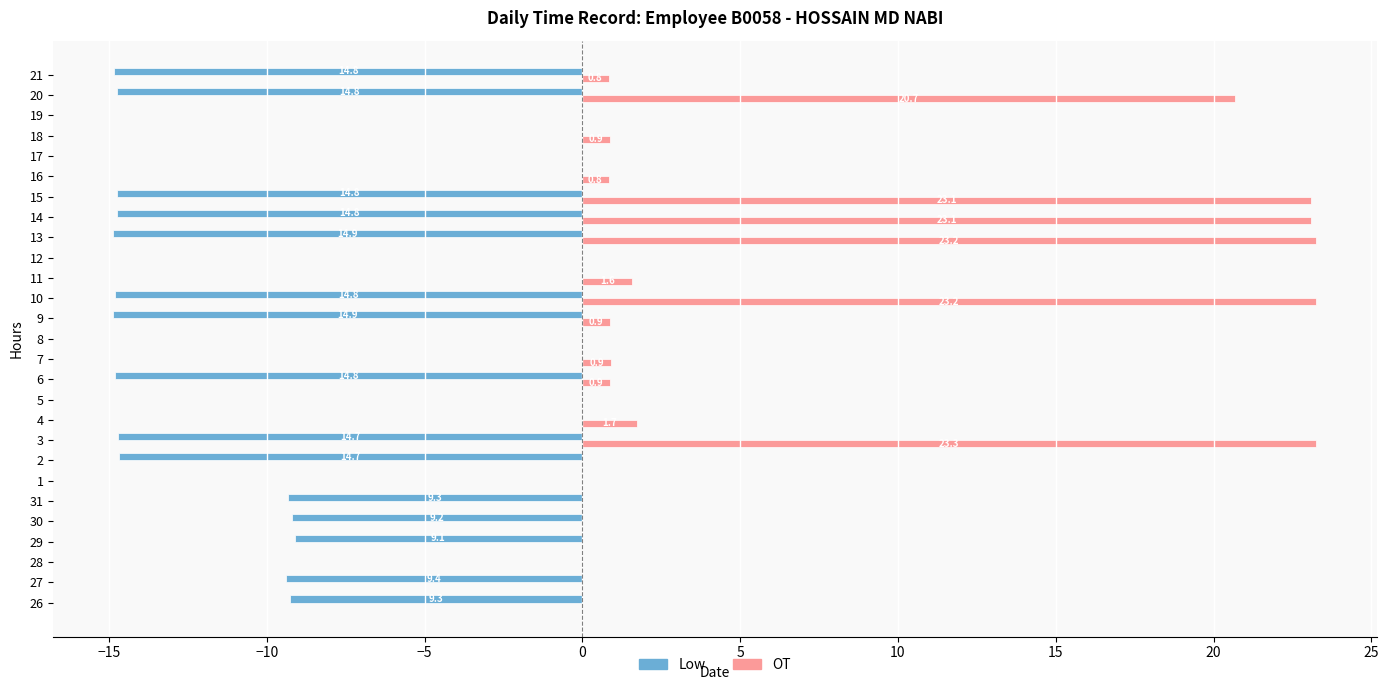

What are all the series names shown in the legend?

Low, OT